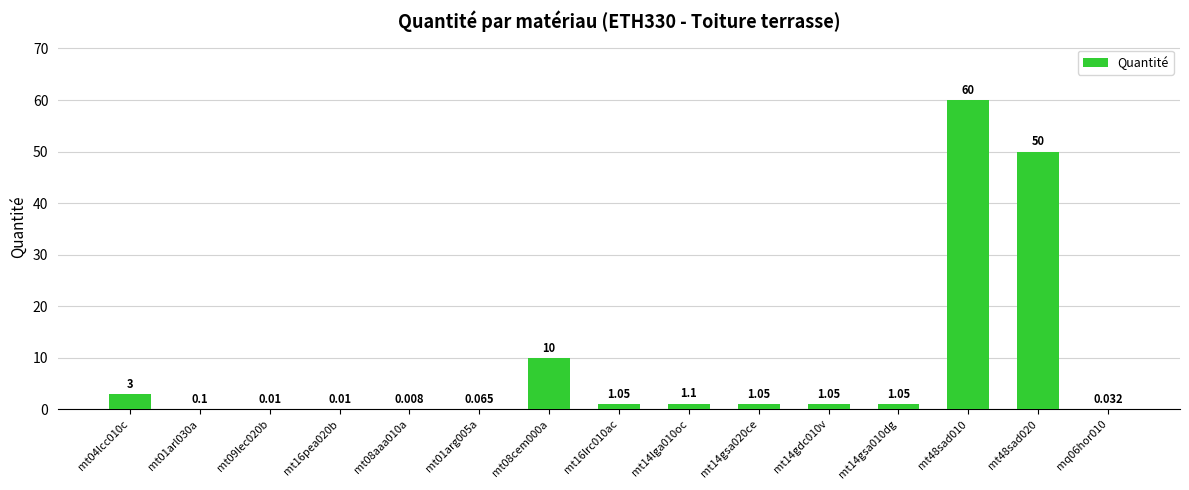

The value at mt16pea020b is 0.0. True or false?

True